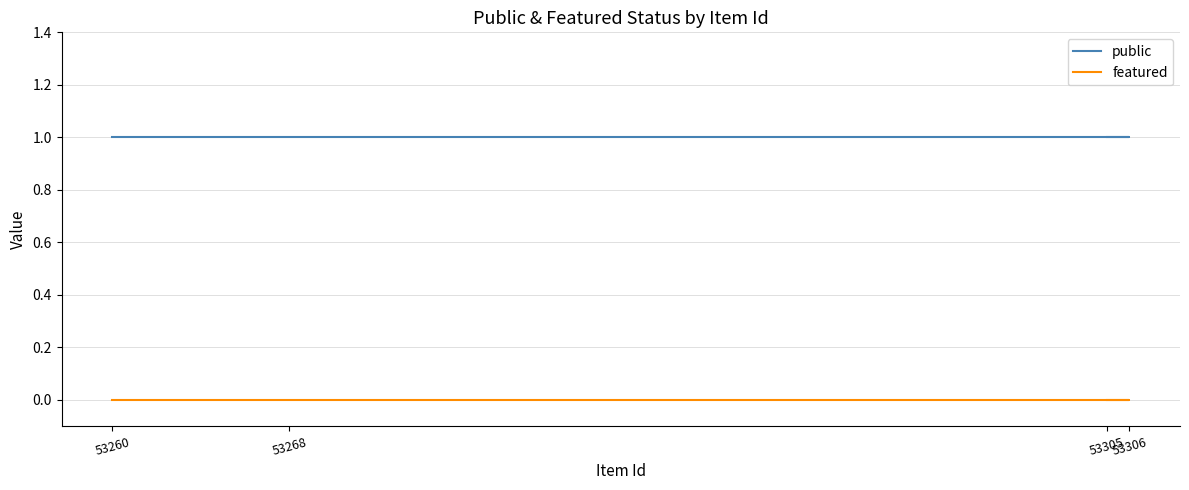

The value of featured at 53260 is 0. True or false?

True